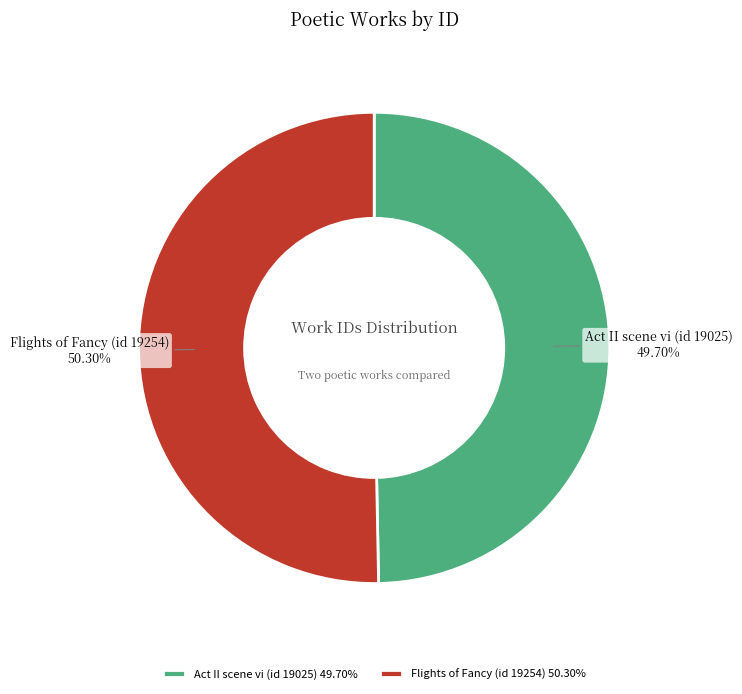

What is the majority slice?

Flights of Fancy (id 19254)